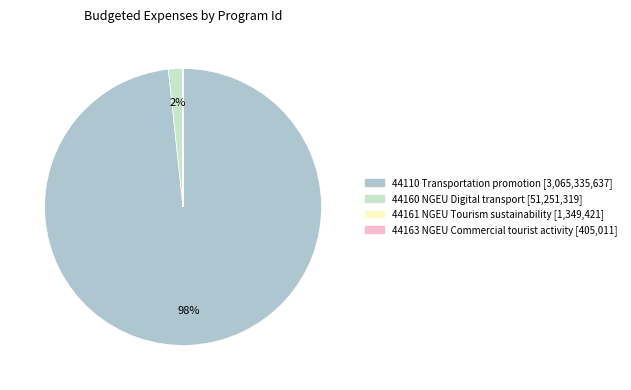

To the nearest percent, what is the difference between the largest and smallest slice percentages?

98%